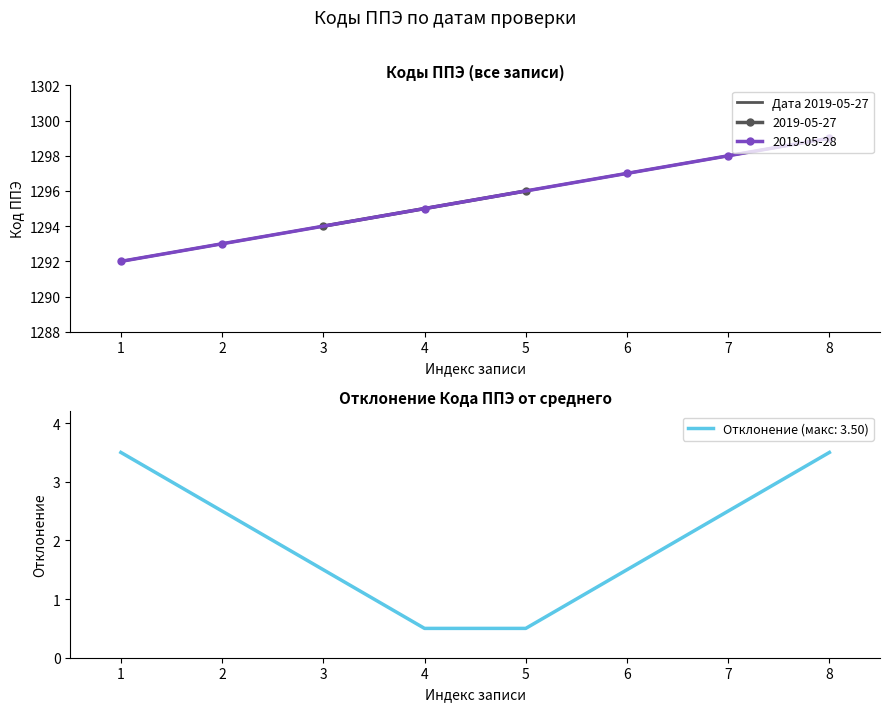

Rank the categories by Дата 2019-05-27 value from highest to lowest.

8, 7, 6, 5, 4, 3, 2, 1